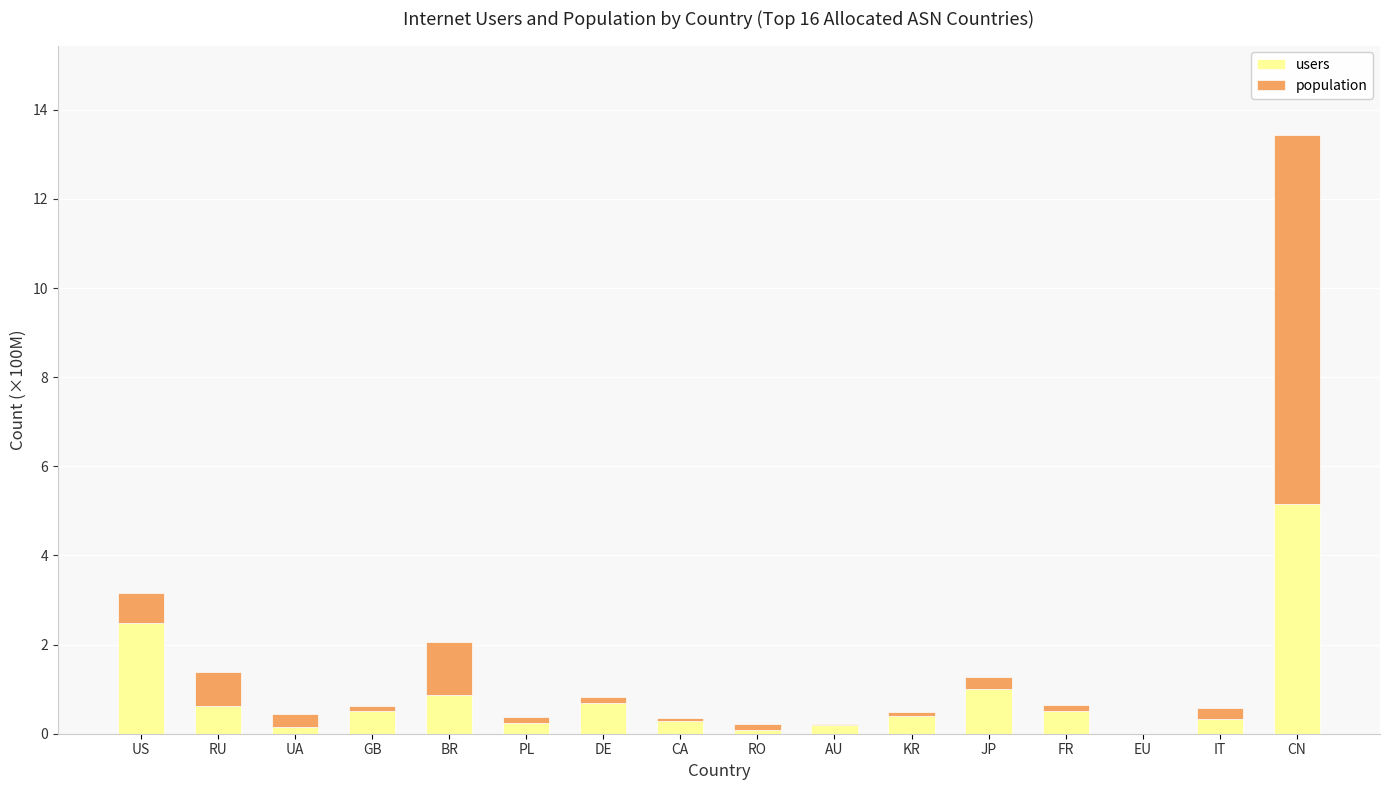

How many values in the users series exceed 0?

15